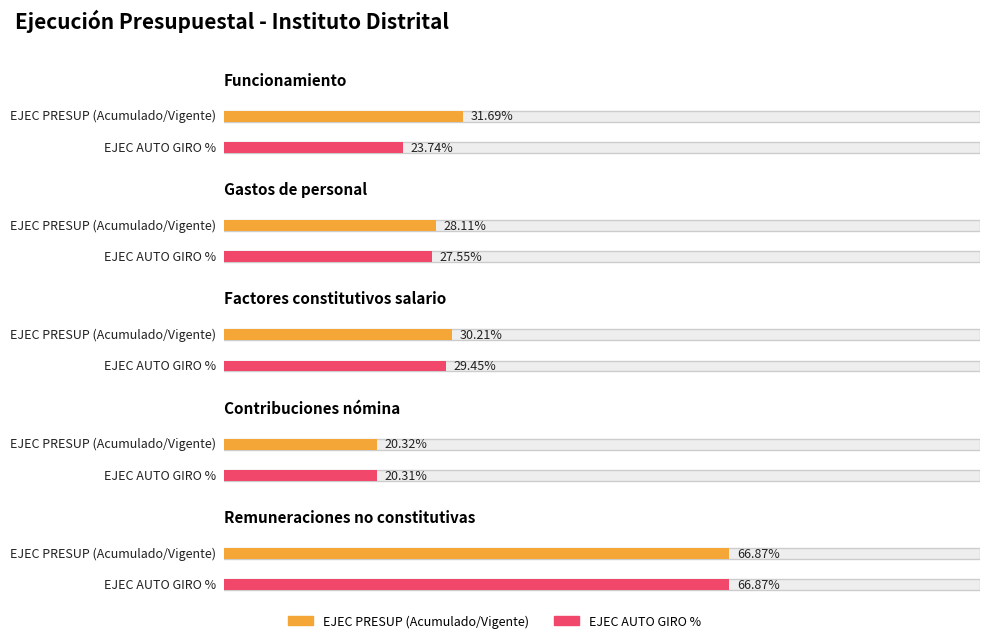

What position from the right is Factores constitutivos salario?

3